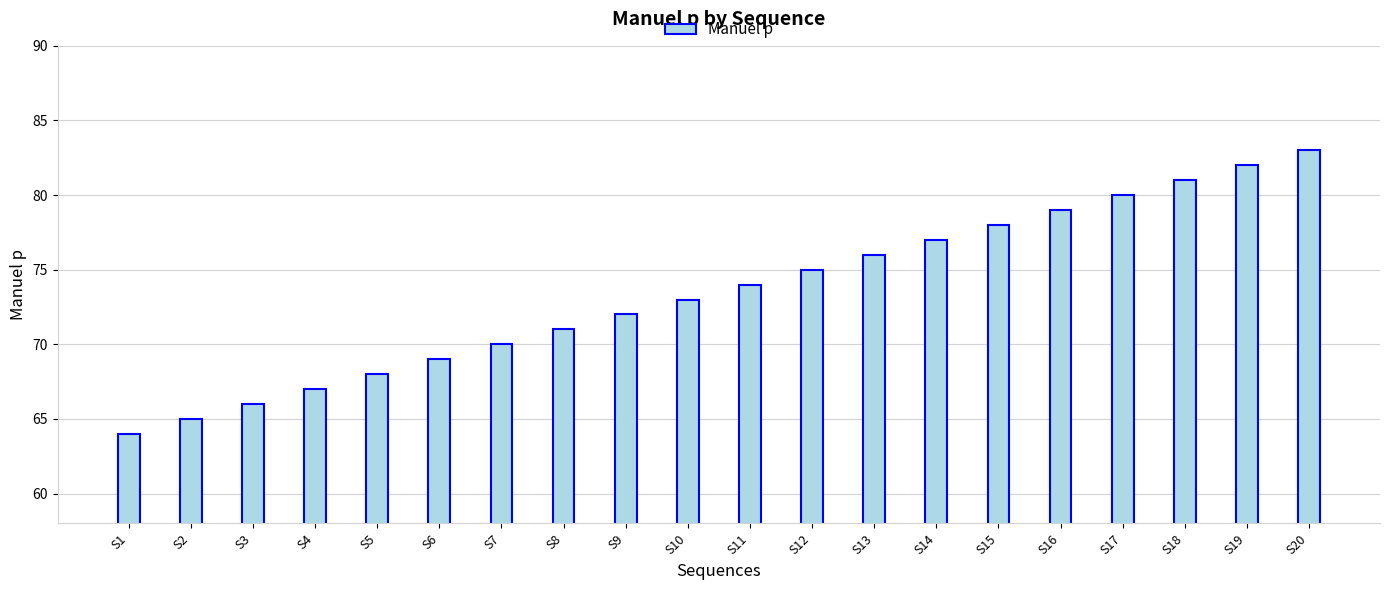

Rank the categories by value from highest to lowest.

S20, S19, S18, S17, S16, S15, S14, S13, S12, S11, S10, S9, S8, S7, S6, S5, S4, S3, S2, S1